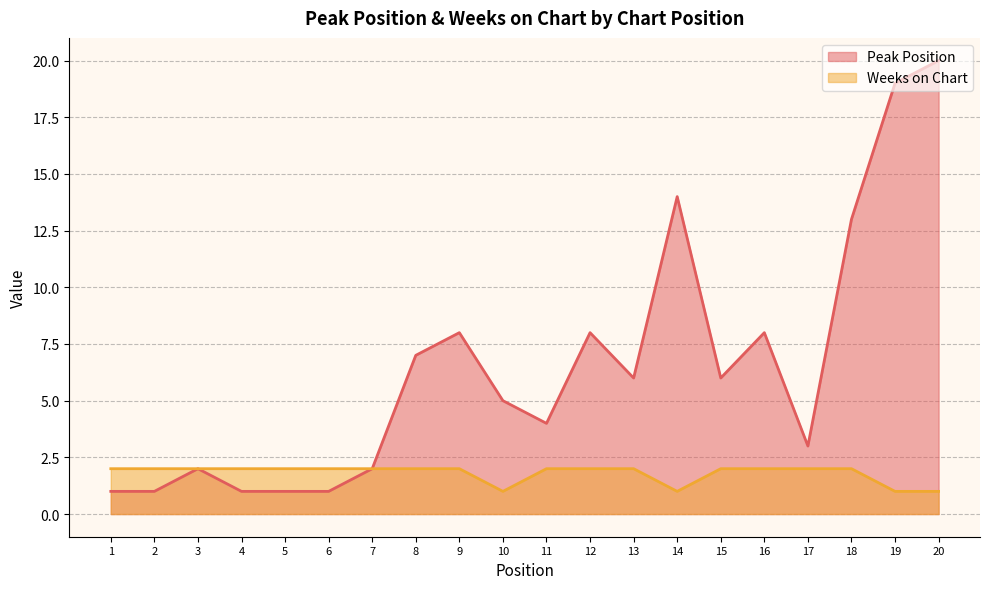

How many values in the Weeks on Chart series are below 2?

4